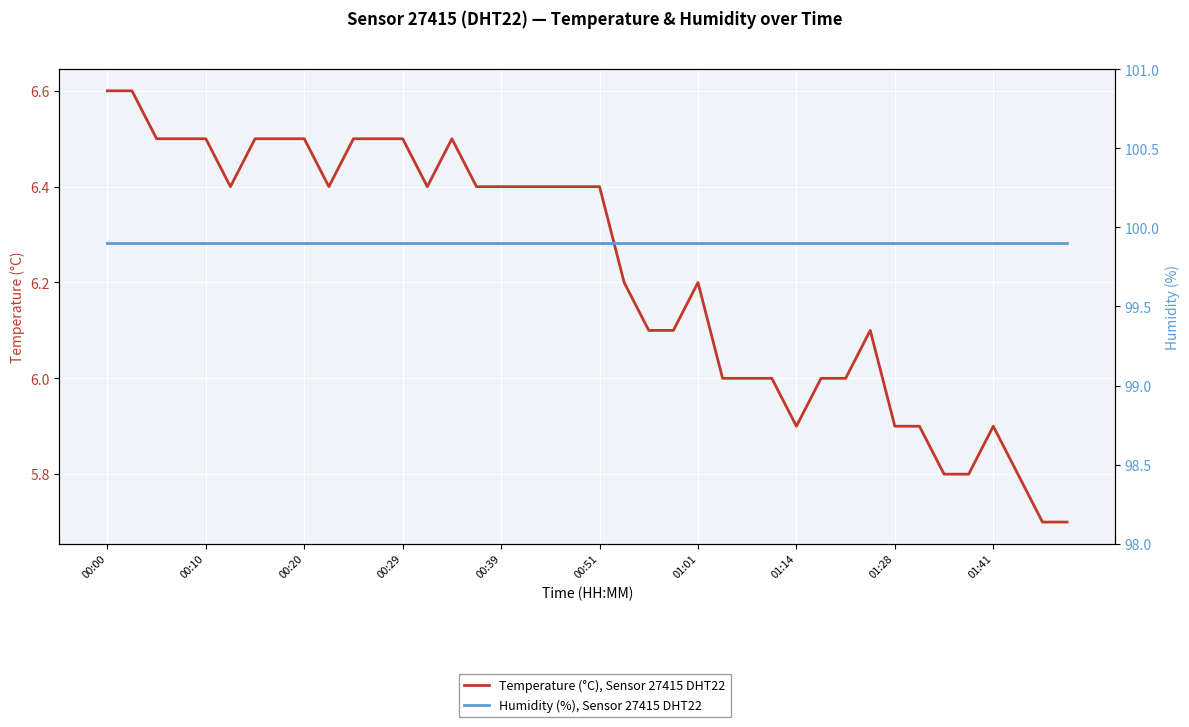

At how many categories does at least one series exceed 95?

40